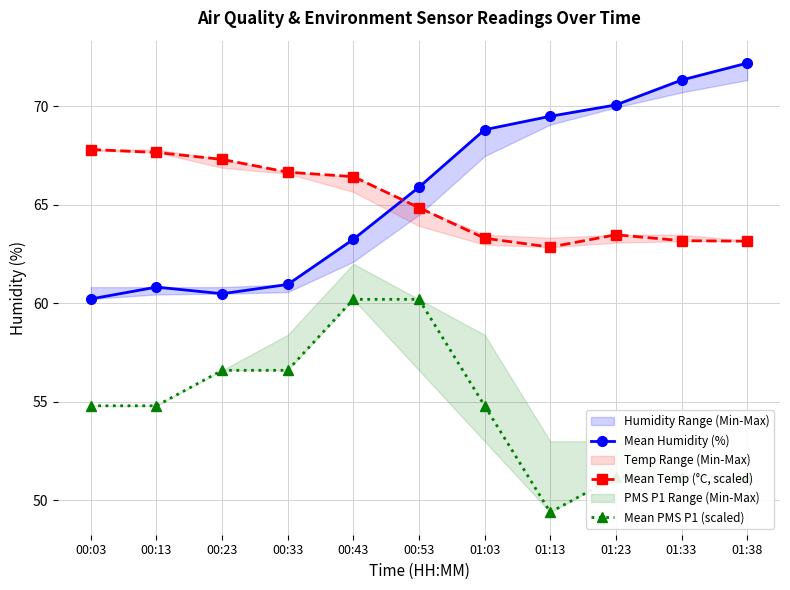

True or false: Mean Humidity (%) and Mean PMS P1 (scaled) intersect in this chart.

False